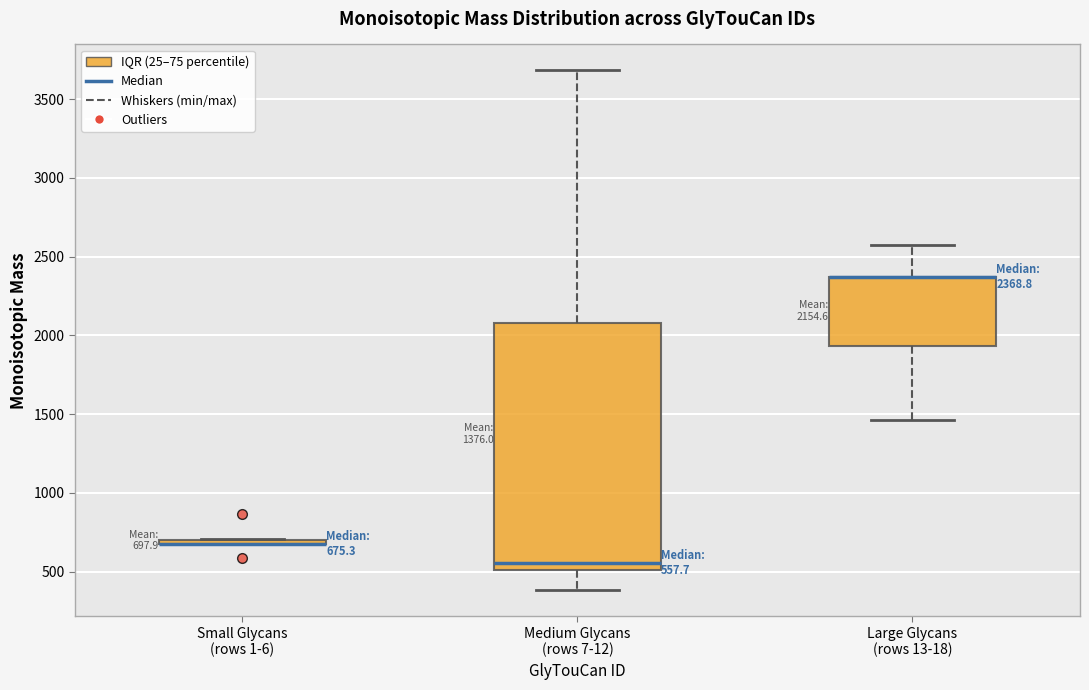

Comparing the boxes themselves (not the whiskers), which one is the tallest?

Medium Glycans (rows 7-12)